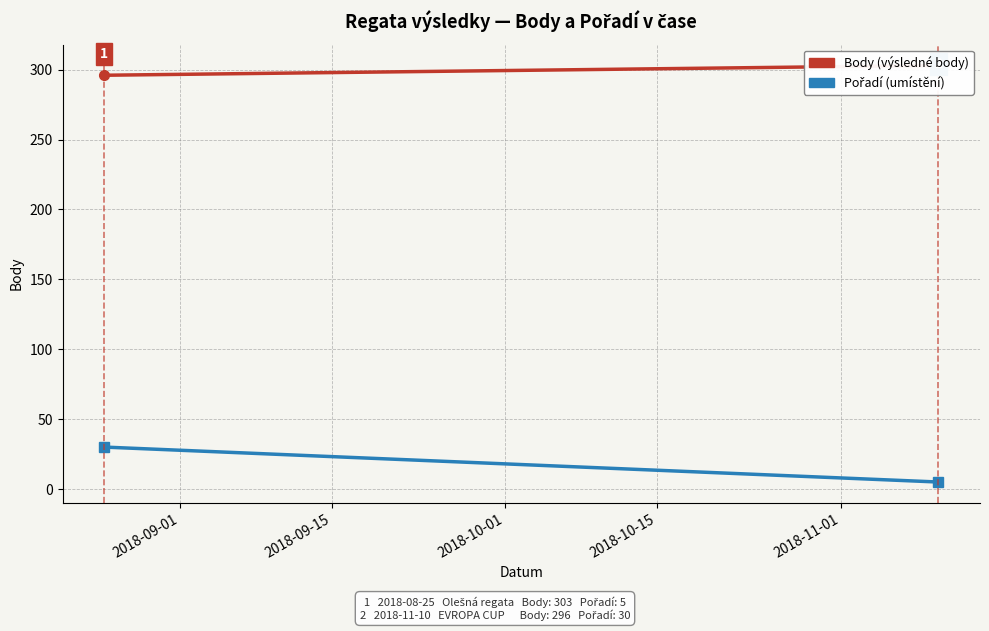

Is this an area chart (filled region under the line)?

No